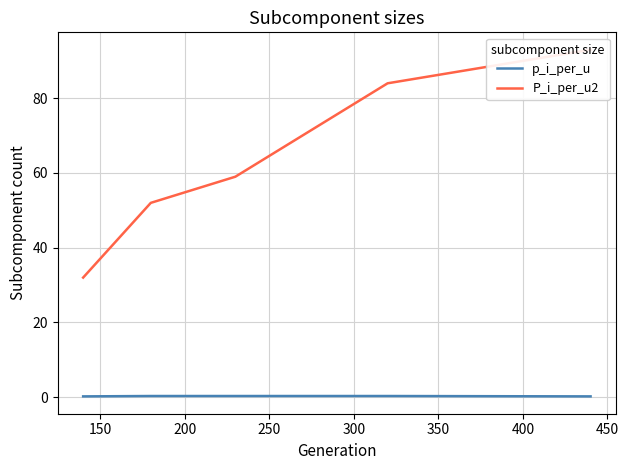

Reading left to right, what are all the values shown in this chart?

p_i_per_u: 0.2	0.3	0.3	0.3	0.2
P_i_per_u2: 32.0	52.0	59.0	84.0	93.0